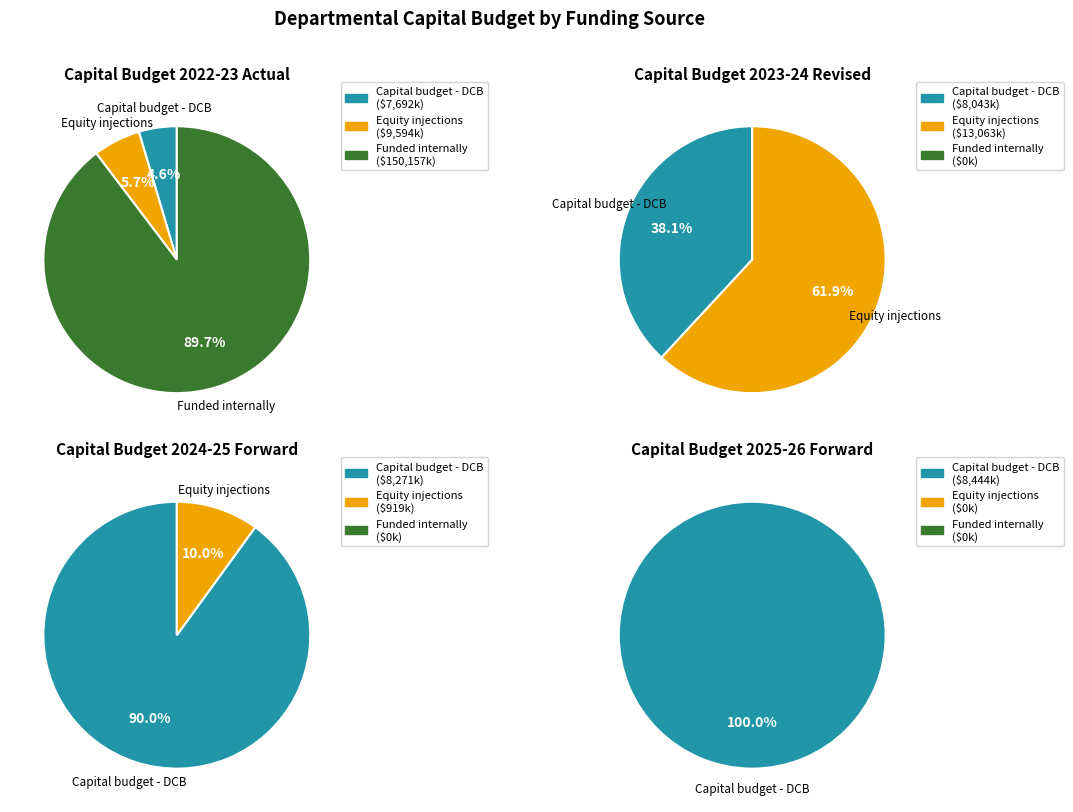

Is 2025-26 Forward the majority of the pie?

No